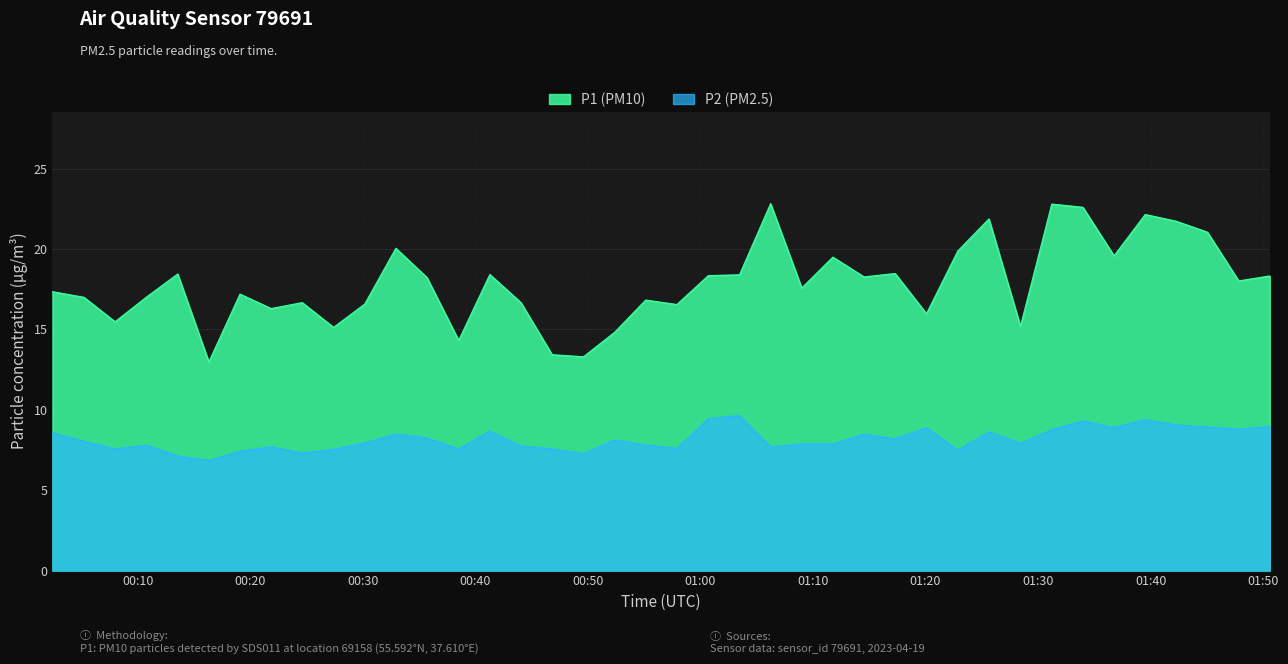

True or false: P1 and P2 cross at least once.

False